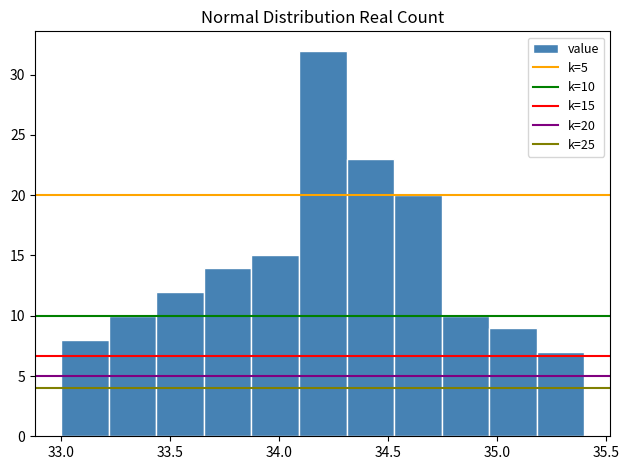

Over which range of the x-axis is the bar tallest?

34.10 to 34.30